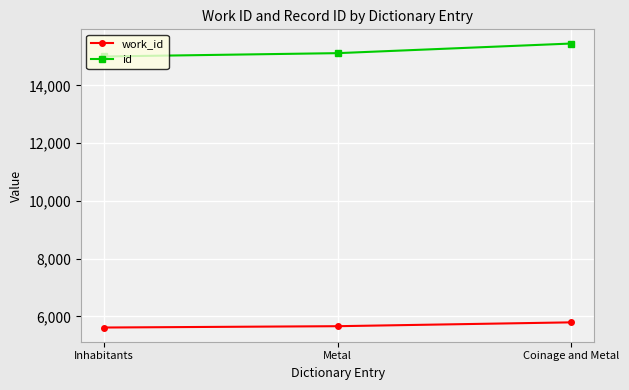

Is it true that id equals 10032 at Inhabitants?

False